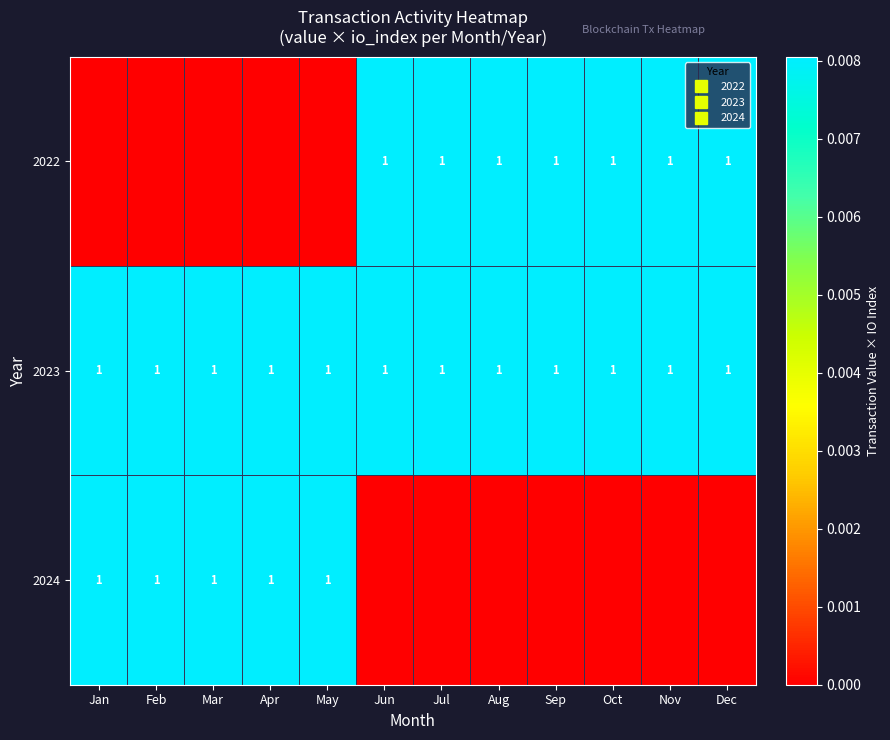

Which series has the largest total across all categories?

row_1